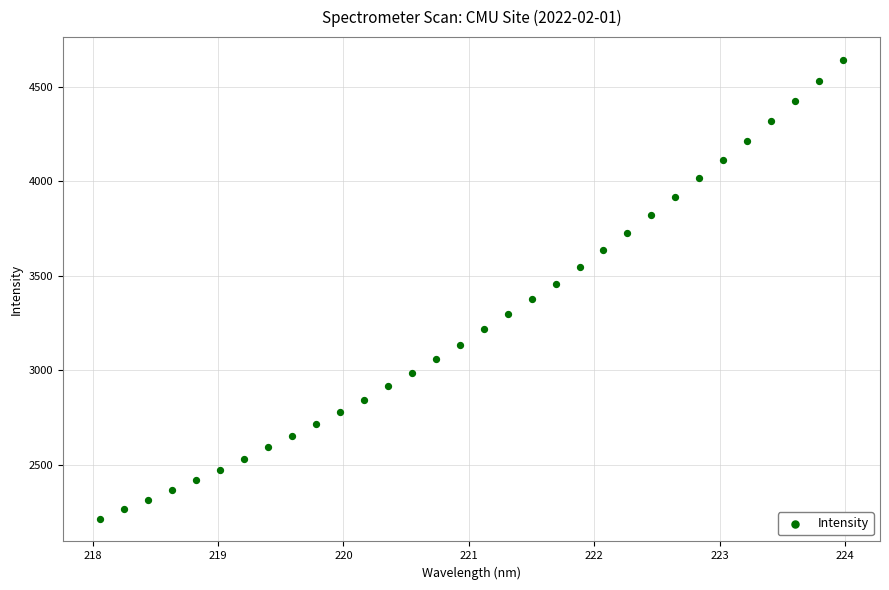

What is the range of Y values (max minus min)?

2423.5